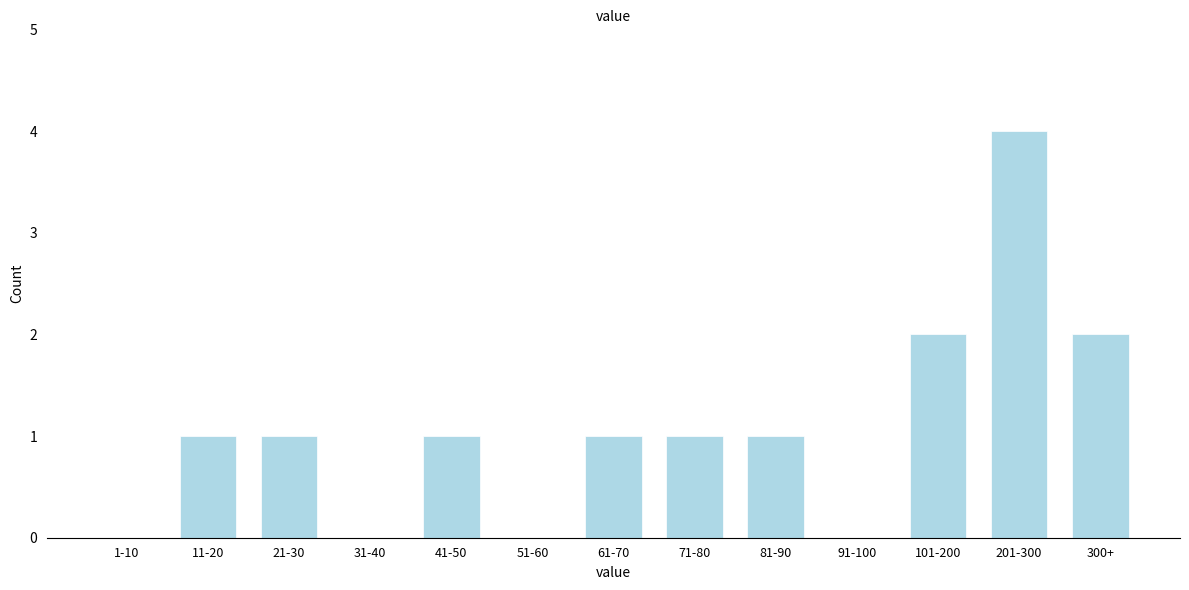

Reading left to right, list all the values displayed in this chart.

1-10=0	11-20=1	21-30=1	31-40=0	41-50=1	51-60=0	61-70=1	71-80=1	81-90=1	91-100=0	101-200=2	201-300=4	300+=2